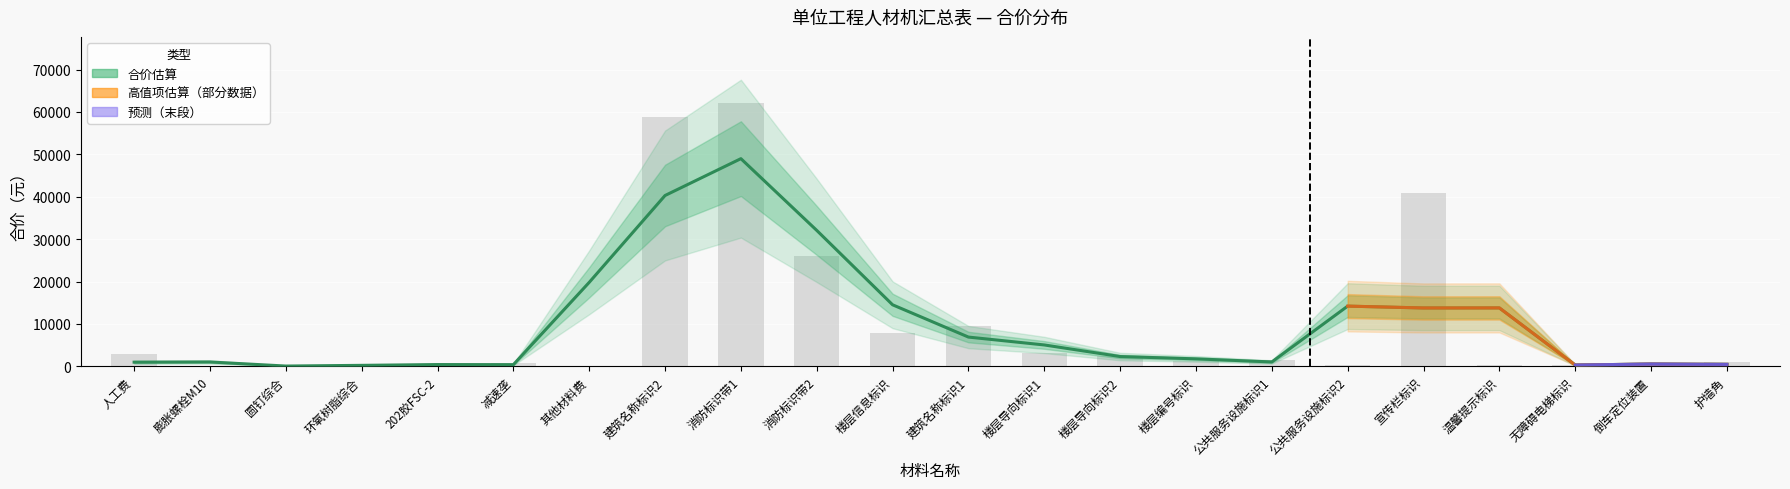

Which has a higher value, 宣传栏标识 or 公共服务设施标识2?

宣传栏标识